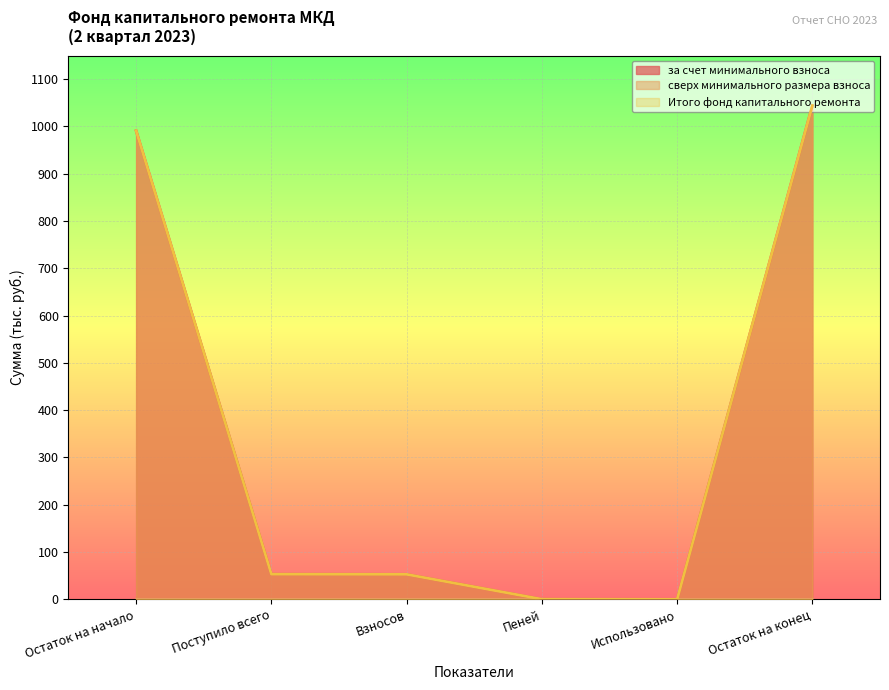

At which category does за счет минимального взноса reach its first local valley?

Использовано